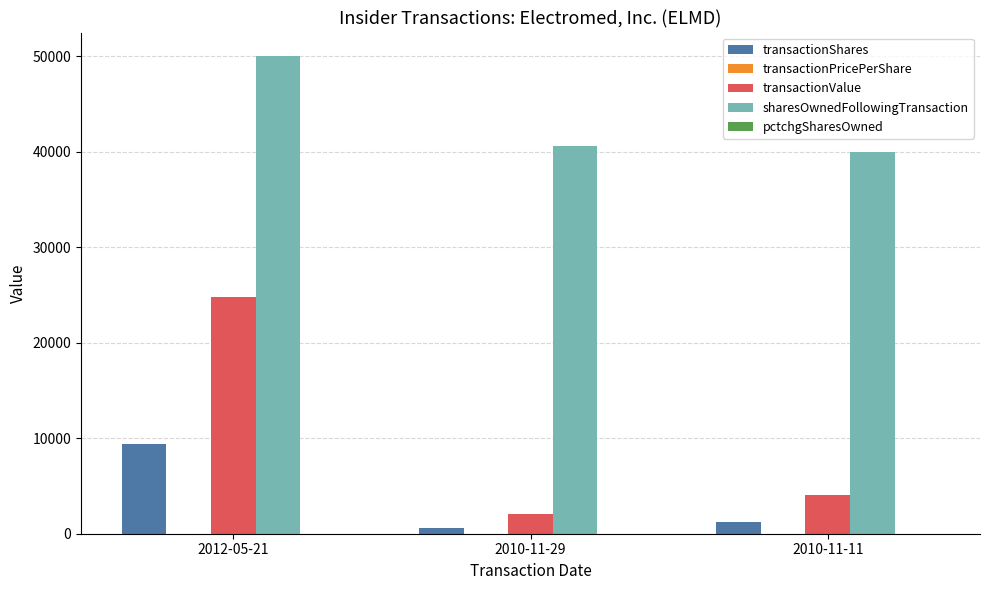

What is the sum of all transactionShares values?

11200.0